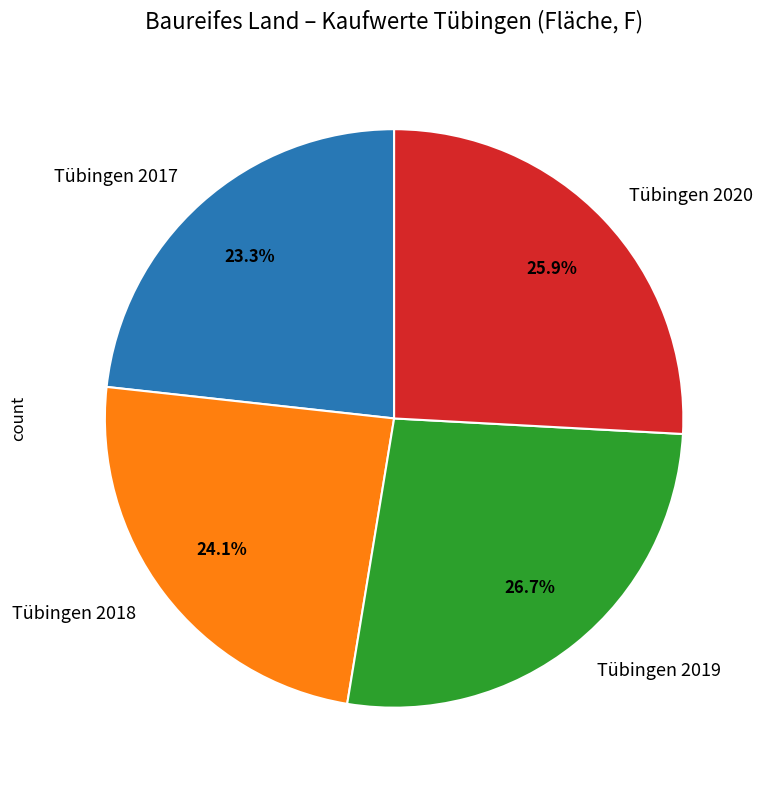

What is the largest slice in the pie chart?

Tübingen 2019